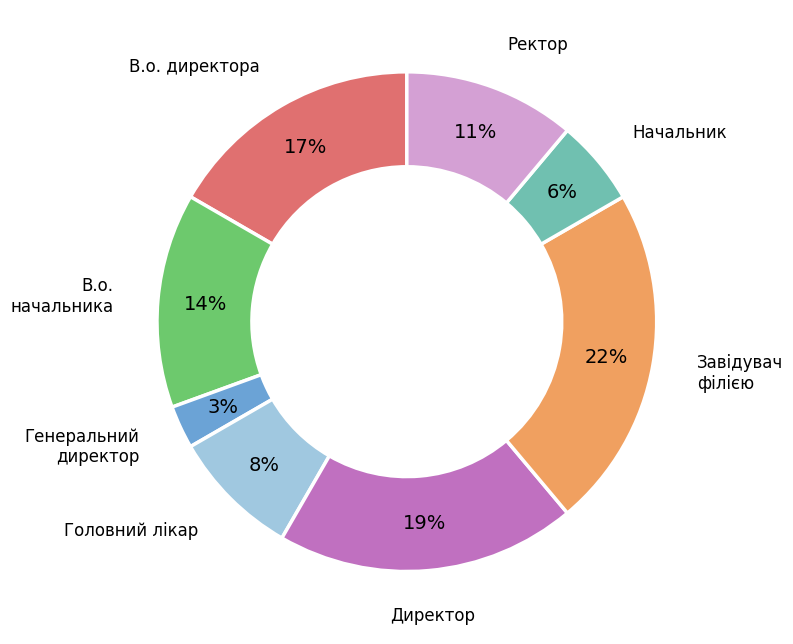

Do Начальник and Завідувач філією together represent more than half of the pie?

No